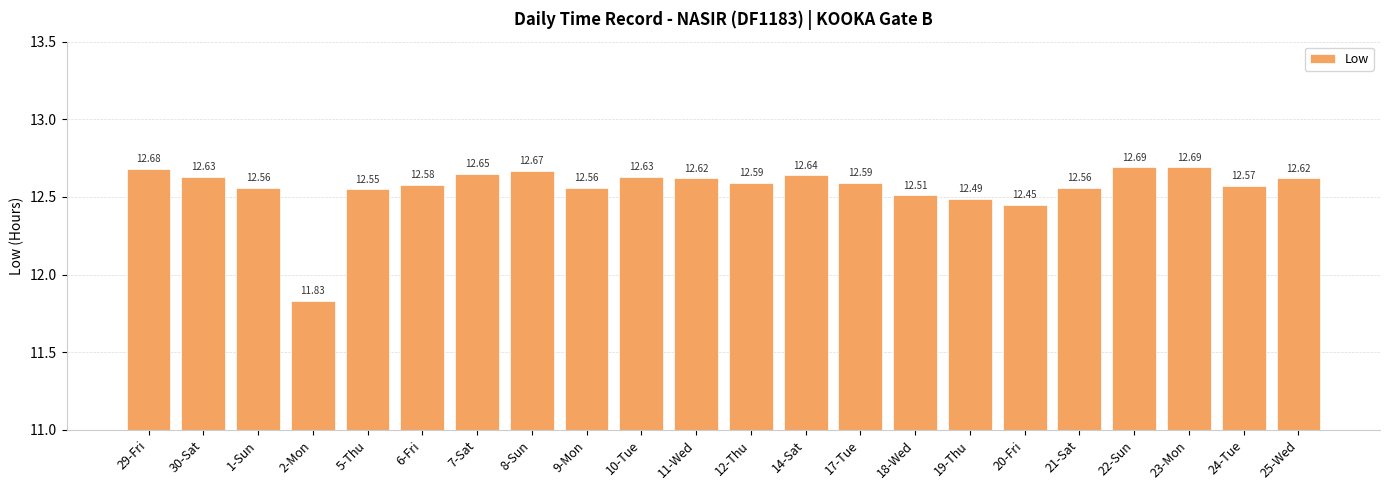

What is the difference between the second highest and minimum values?

0.9